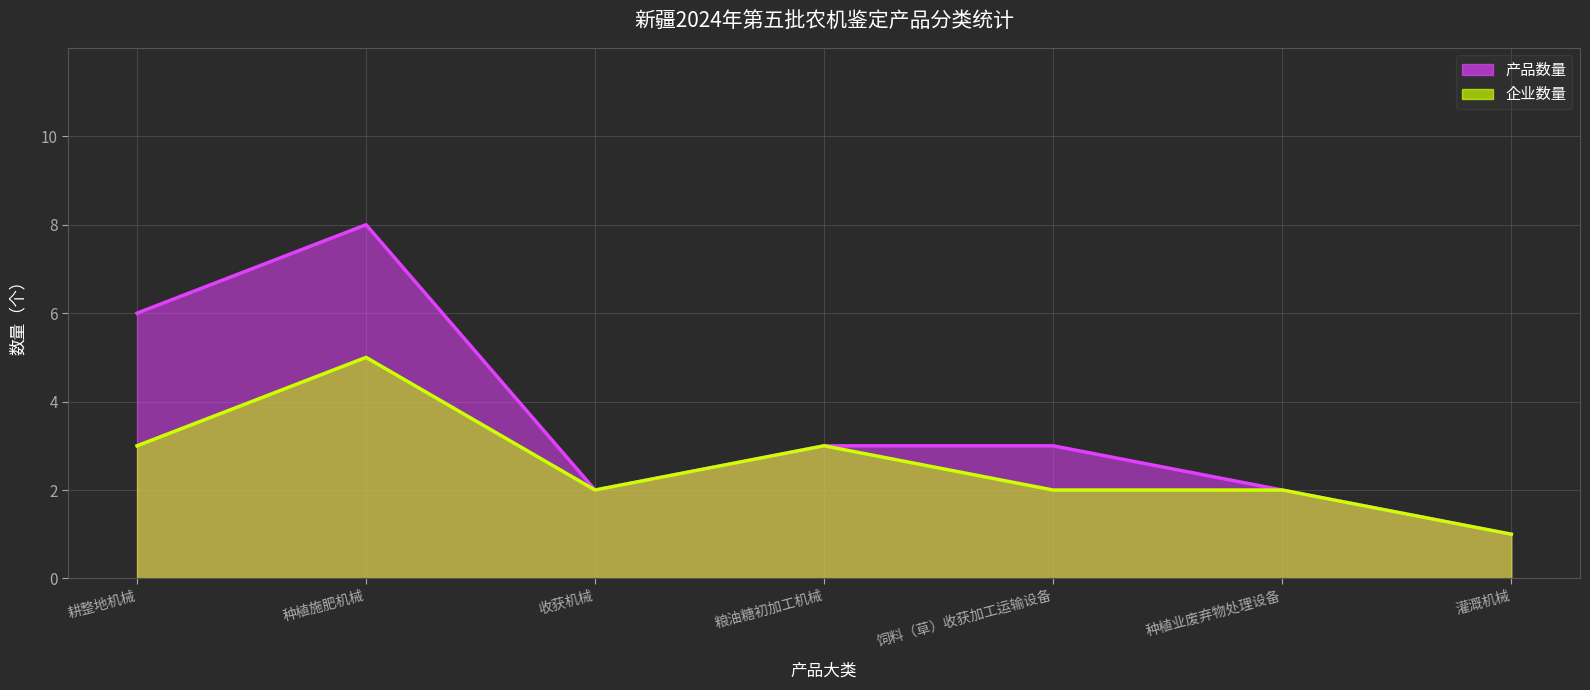

Rank the series by their maximum value, from highest to lowest.

产品数量, 企业数量